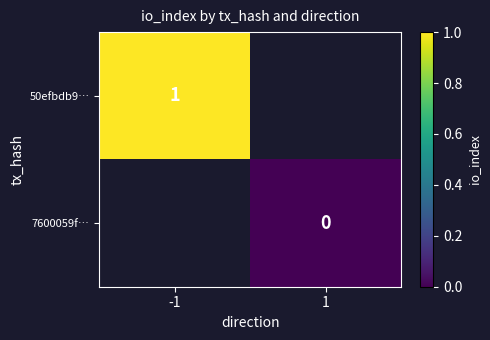

Is it true that 50efbdb9… equals 1 at -1?

True